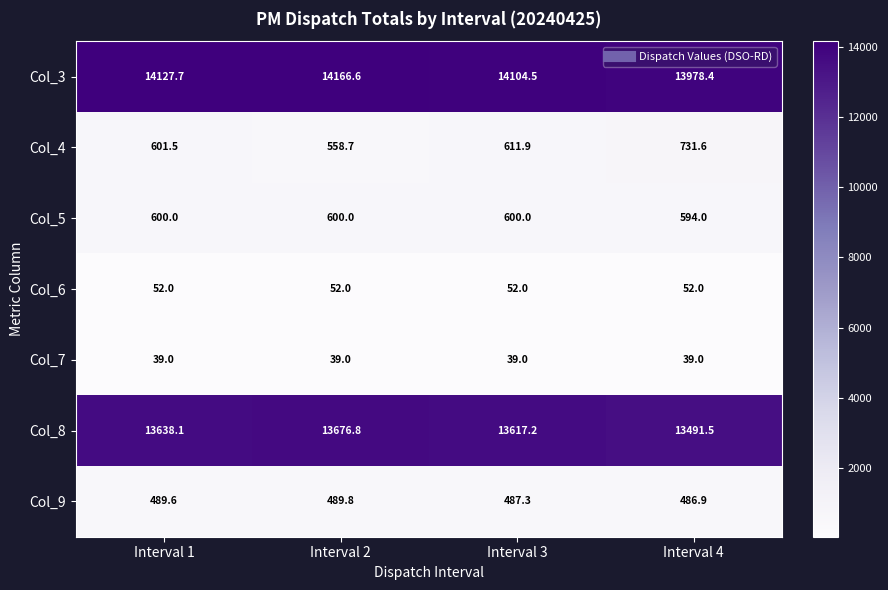

At how many categories does at least one series exceed 1506?

4